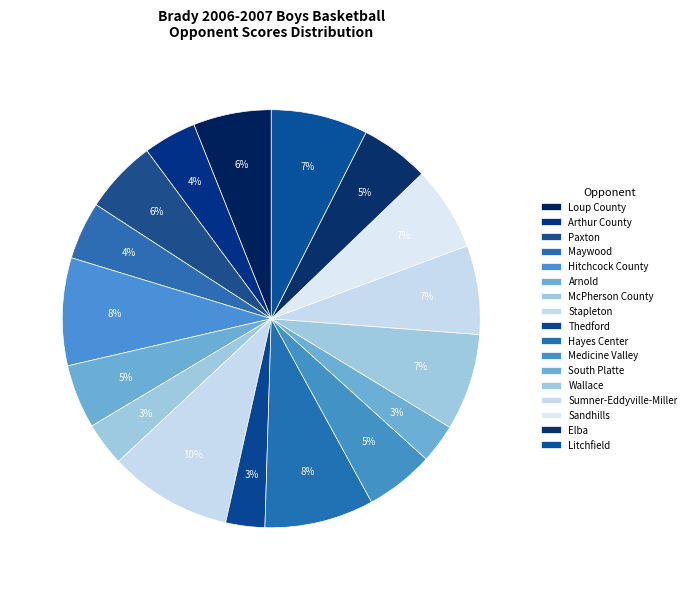

Count the number of slices in the pie.

17